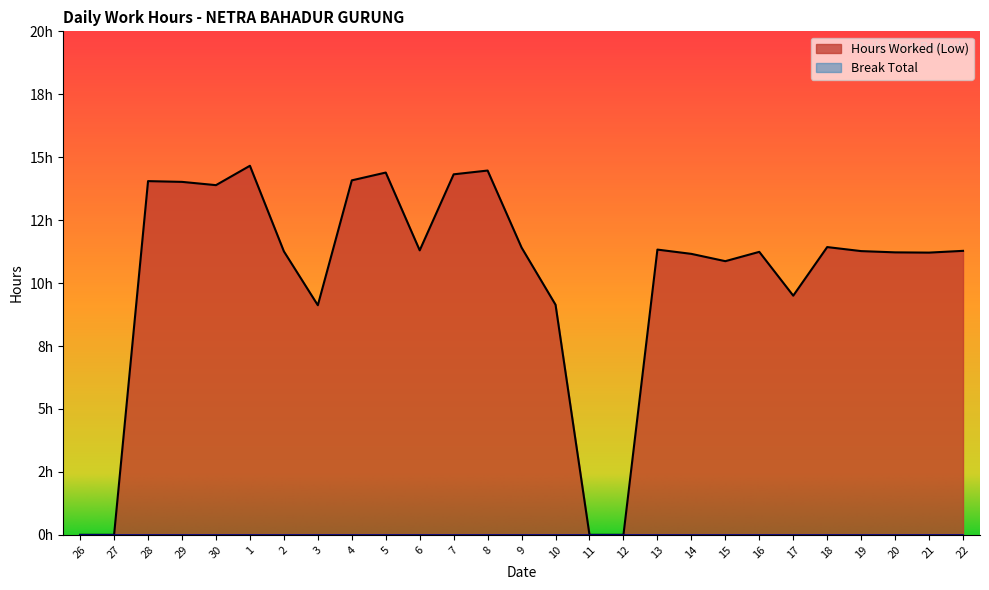

Reading right to left, what are all the values shown in this chart?

11.3	11.2	11.2	11.3	11.4	9.5	11.2	10.9	11.2	11.3	0.0	0.0	9.1	11.4	14.5	14.3	11.3	14.4	14.1	9.1	11.3	14.7	13.9	14.0	14.1	0.0	0.0